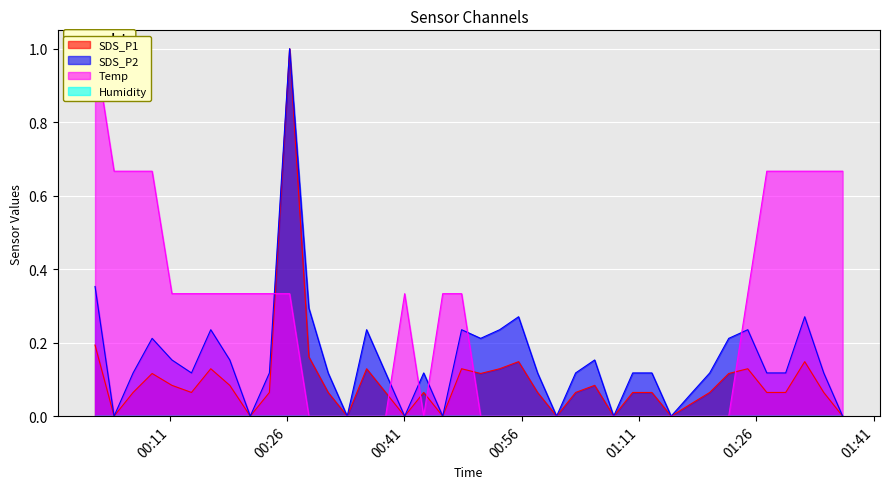

Between 2023/02/11 01:24:55 and 2023/02/11 01:22:29, which is larger?

2023/02/11 01:24:55